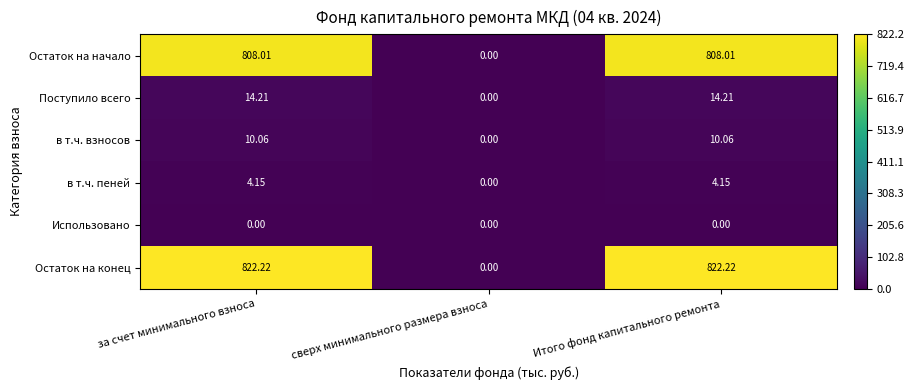

Which series has the largest total across all categories?

Остаток на конец